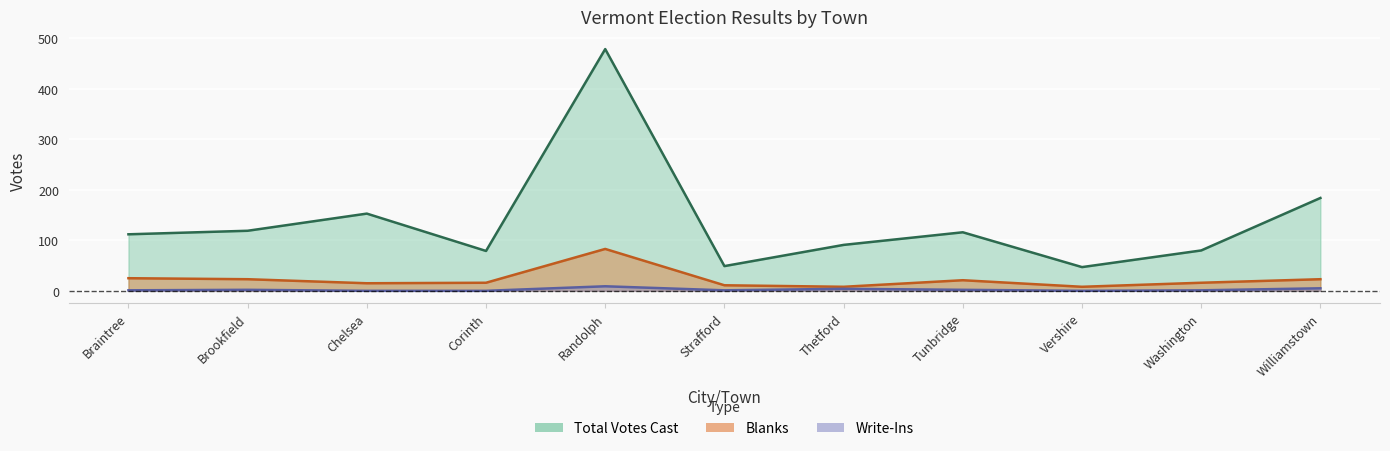

What position from the right is Tunbridge?

4